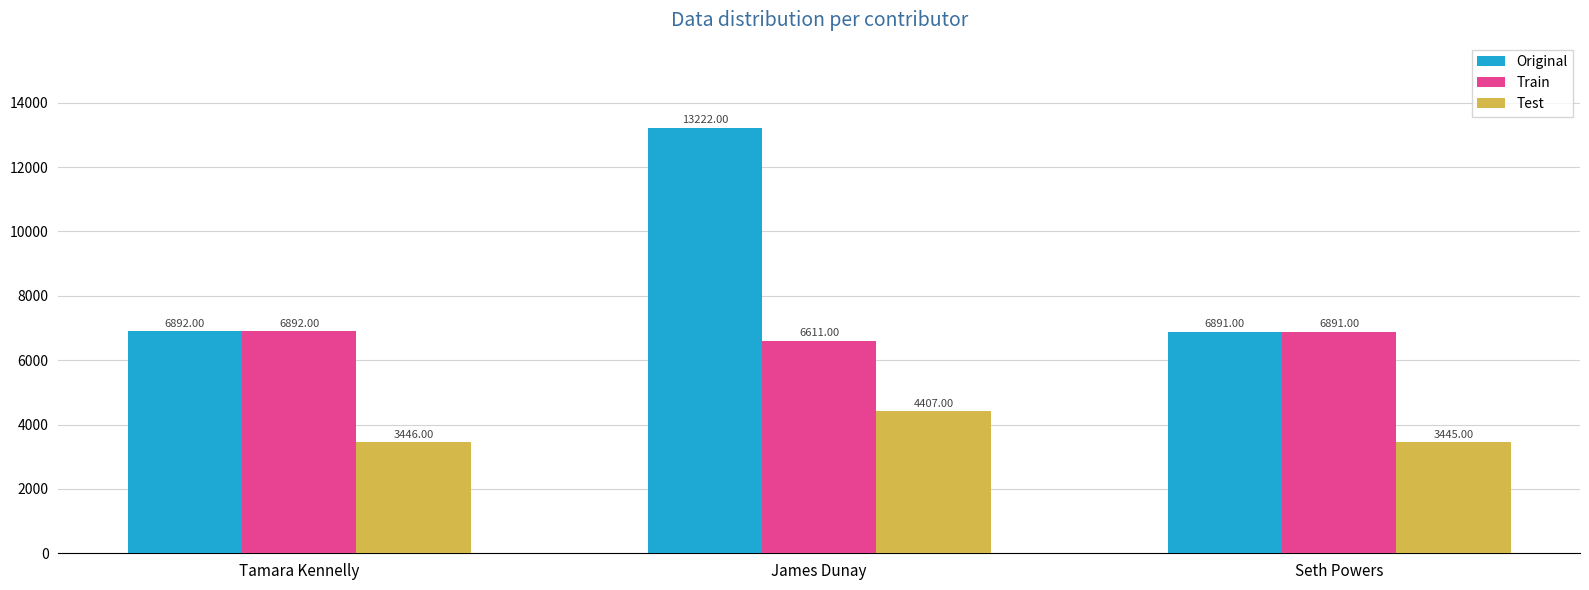

What is the maximum value shown in the chart?

13222